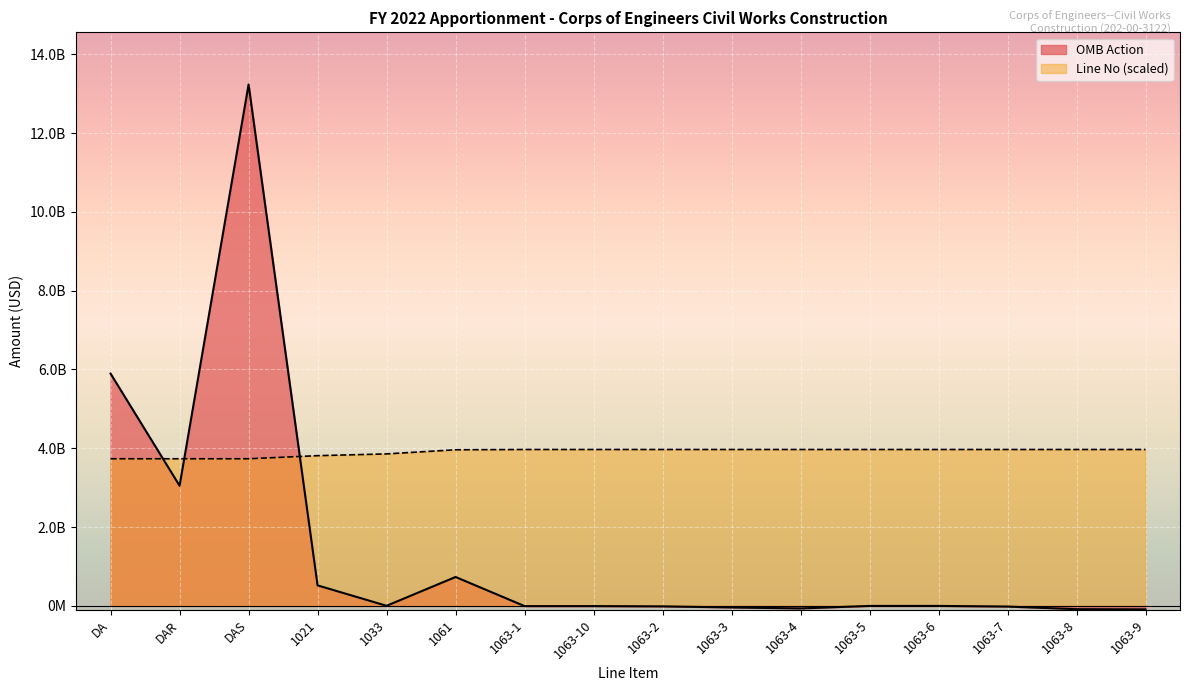

What is the sum of the Line No values at 1063-5 and DAR?

7703811601.9